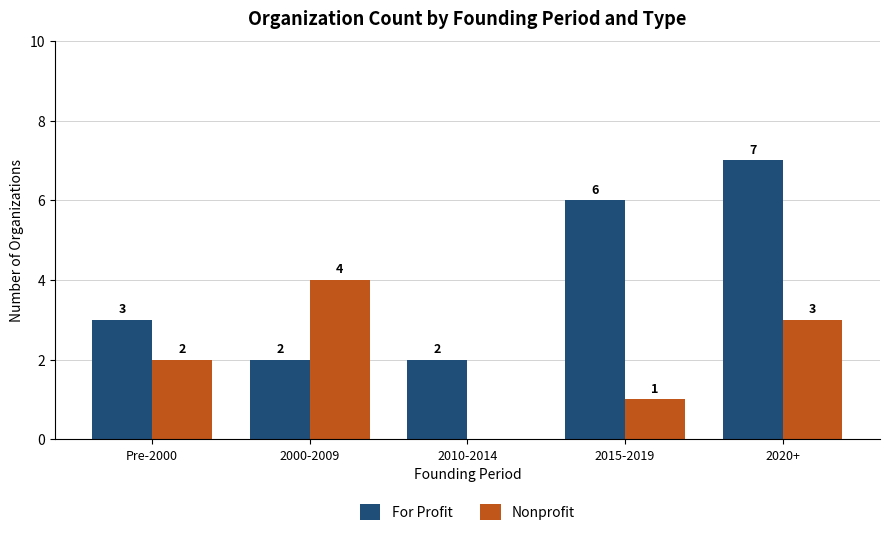

Is it true that Nonprofit equals 6 at 2000-2009?

False